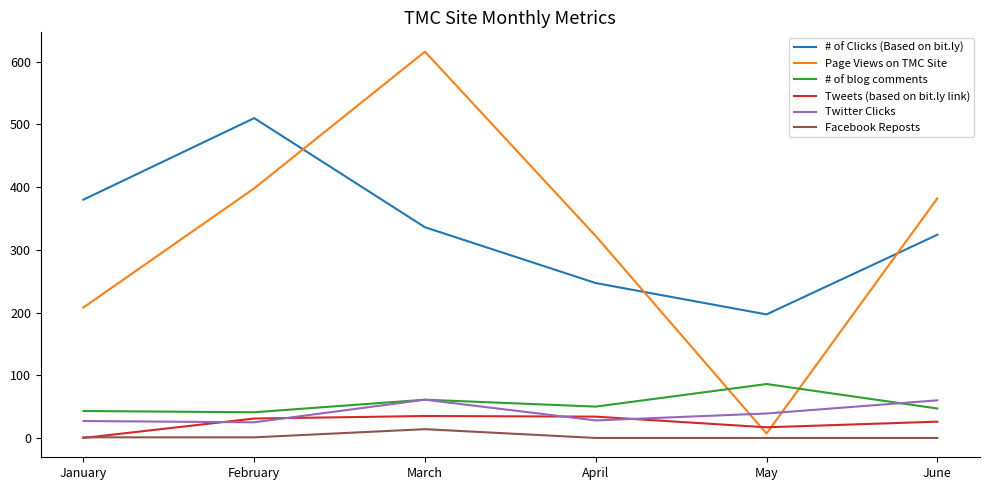

Rank the categories by Page Views on TMC Site value from highest to lowest.

March, February, June, April, January, May